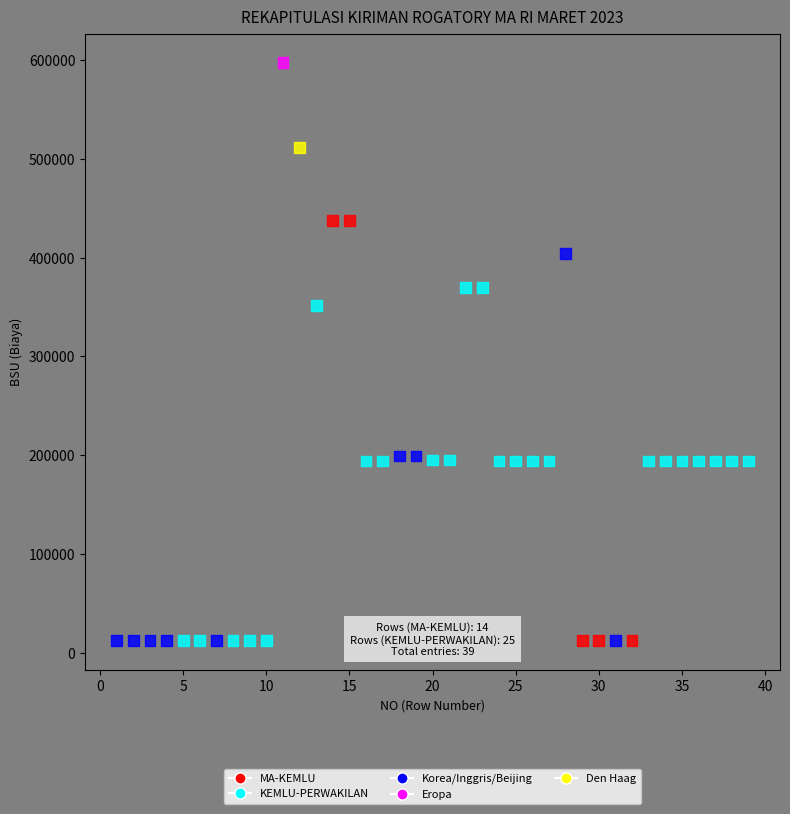

Which series reaches the maximum Y coordinate?

KEMLU-PERWAKILAN